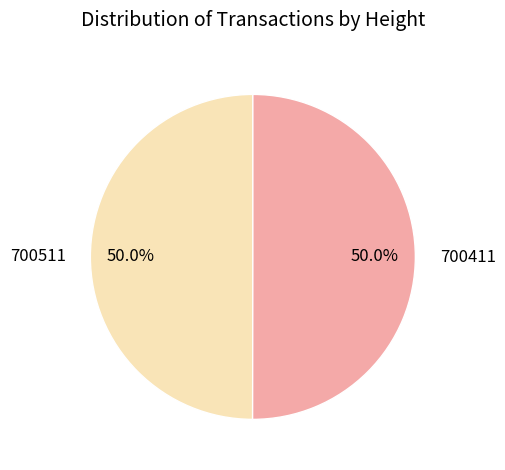

True or false: 700411 accounts for 57% of the total.

False